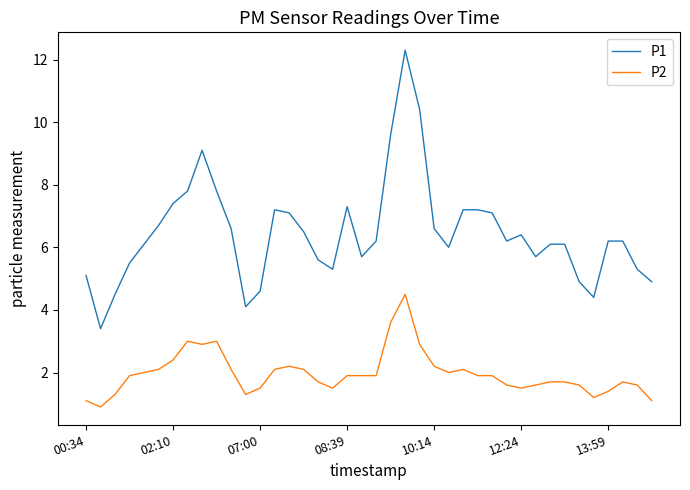

What is the minimum value for P2?

0.9